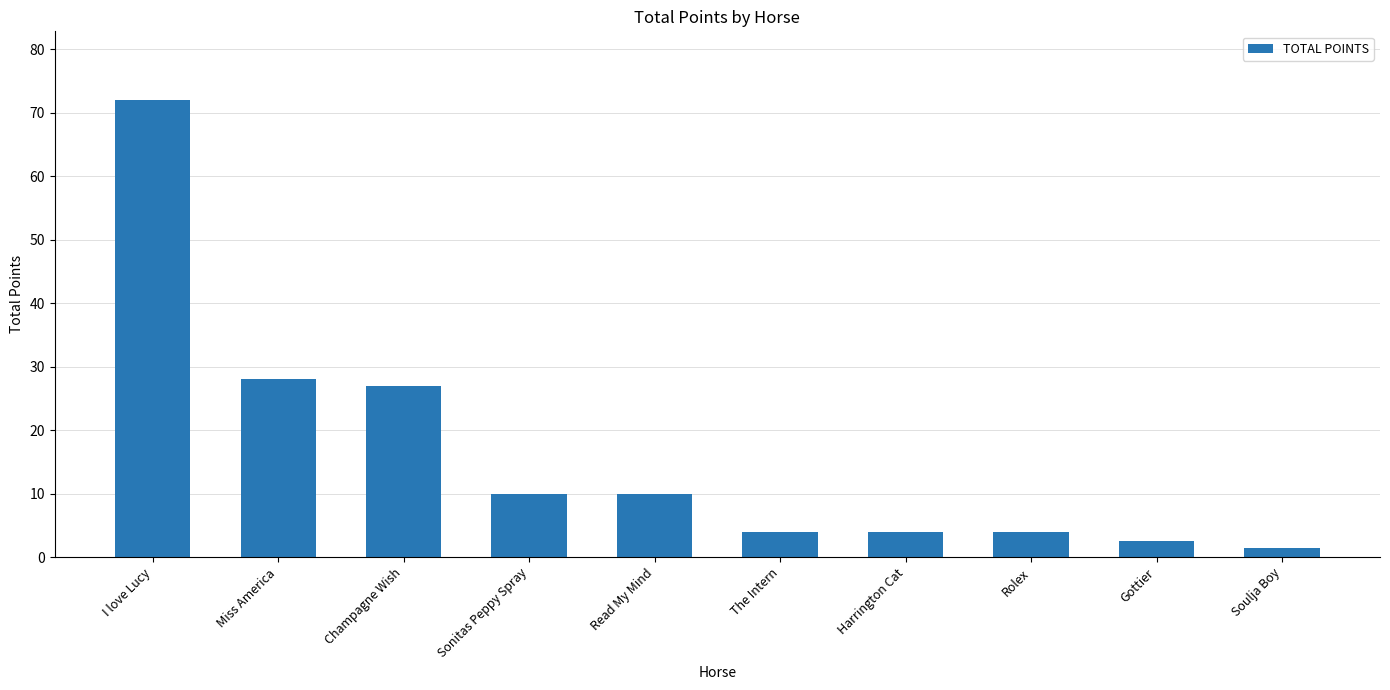

At which label is the value closest to 36?

Miss America